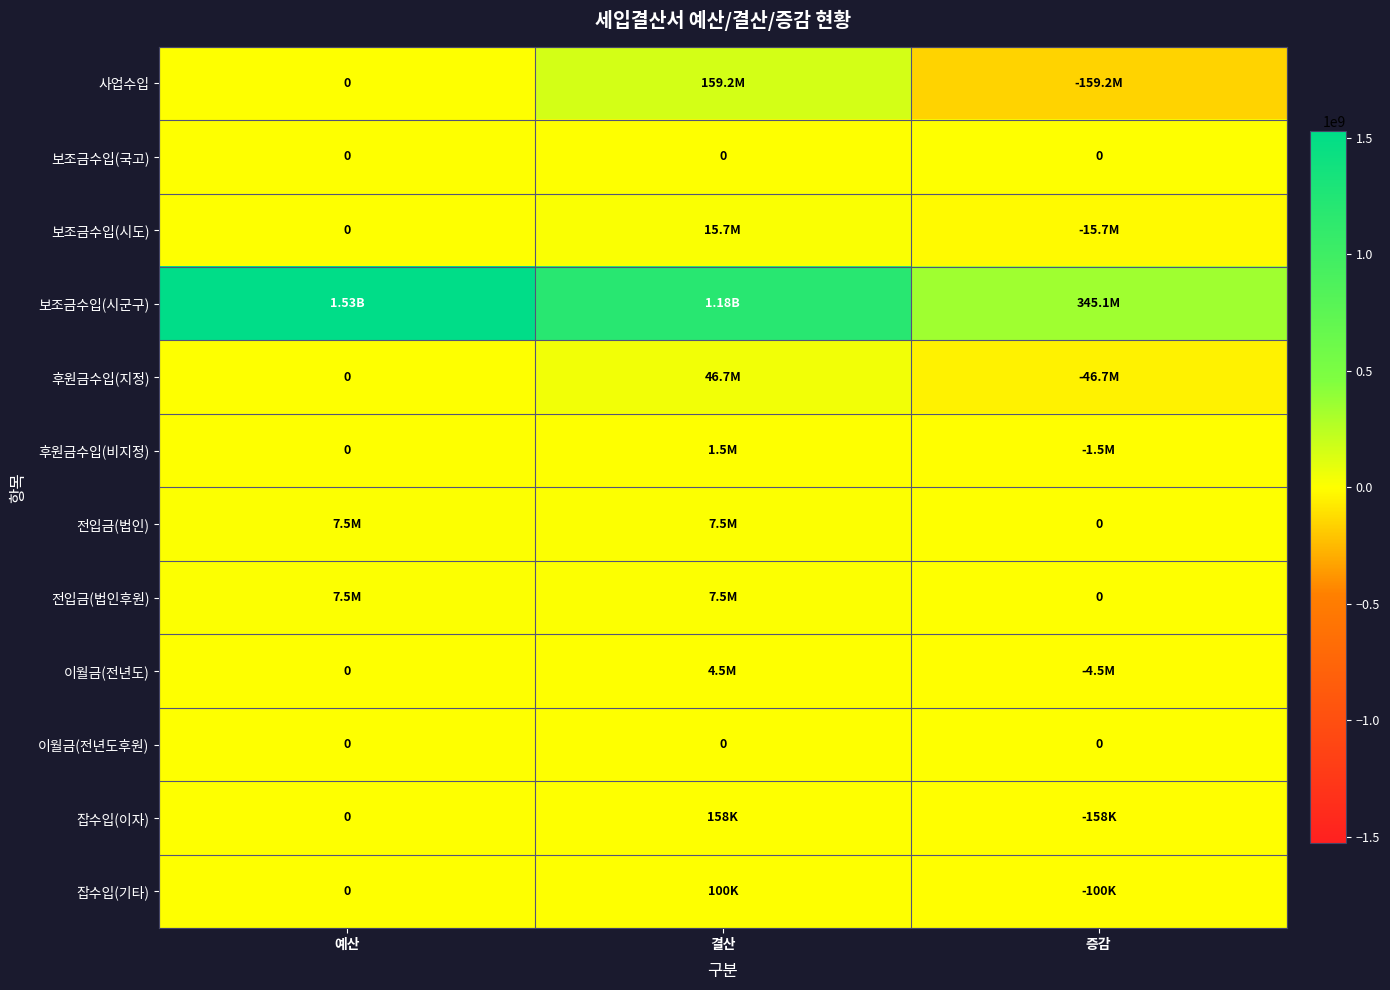

Rank the categories by 보조금수입(국고) value from highest to lowest.

예산, 결산, 증감